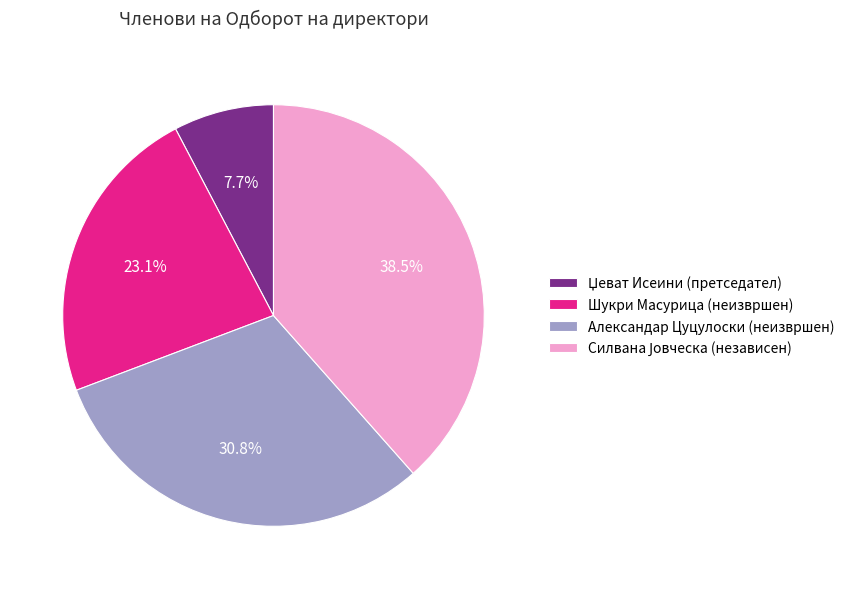

Is there any slice that represents more than half of the pie?

No